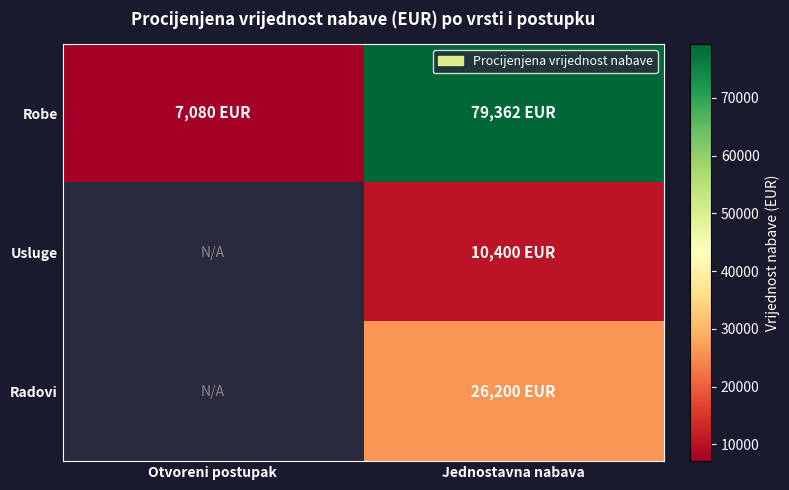

Reading left to right, list all the values displayed in this chart.

Robe: Otvoreni postupak=7080	Jednostavna nabava=79362
Usluge: Otvoreni postupak=0	Jednostavna nabava=10400
Radovi: Otvoreni postupak=0	Jednostavna nabava=26200